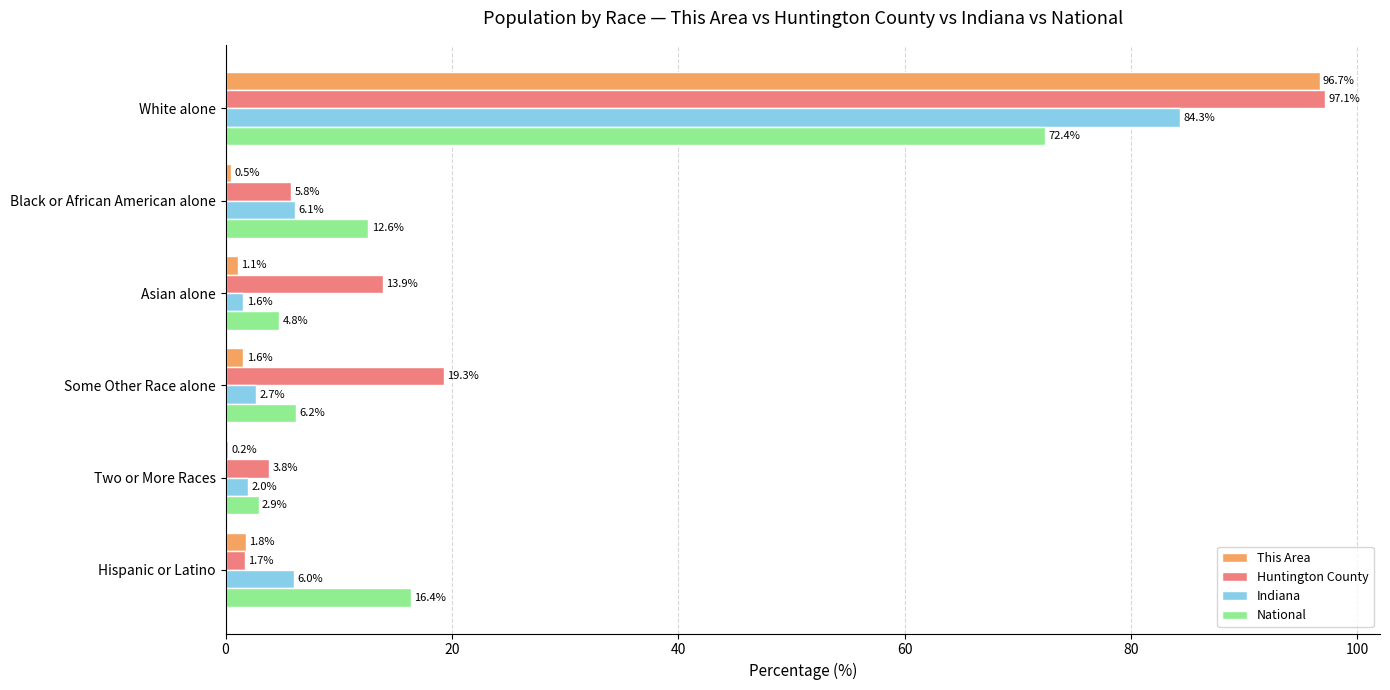

At which label does Huntington County reach its peak?

White alone